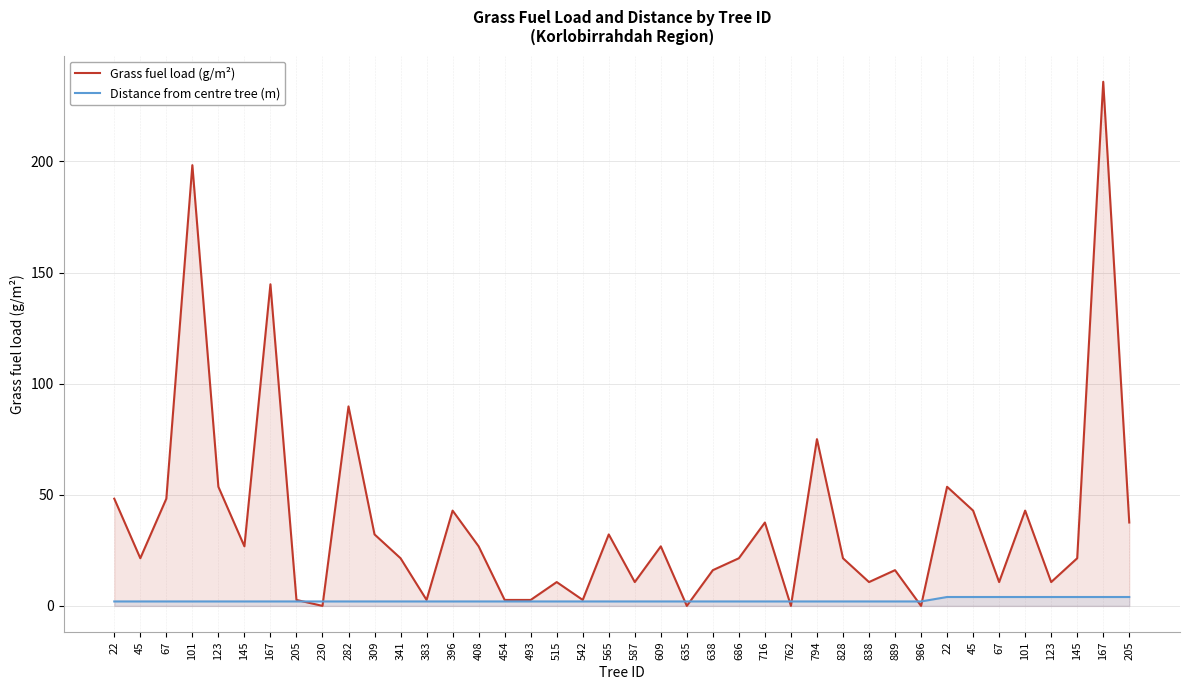

True or false: Grass fuel load (g/m²) has more than 2 points higher than both neighbors.

True